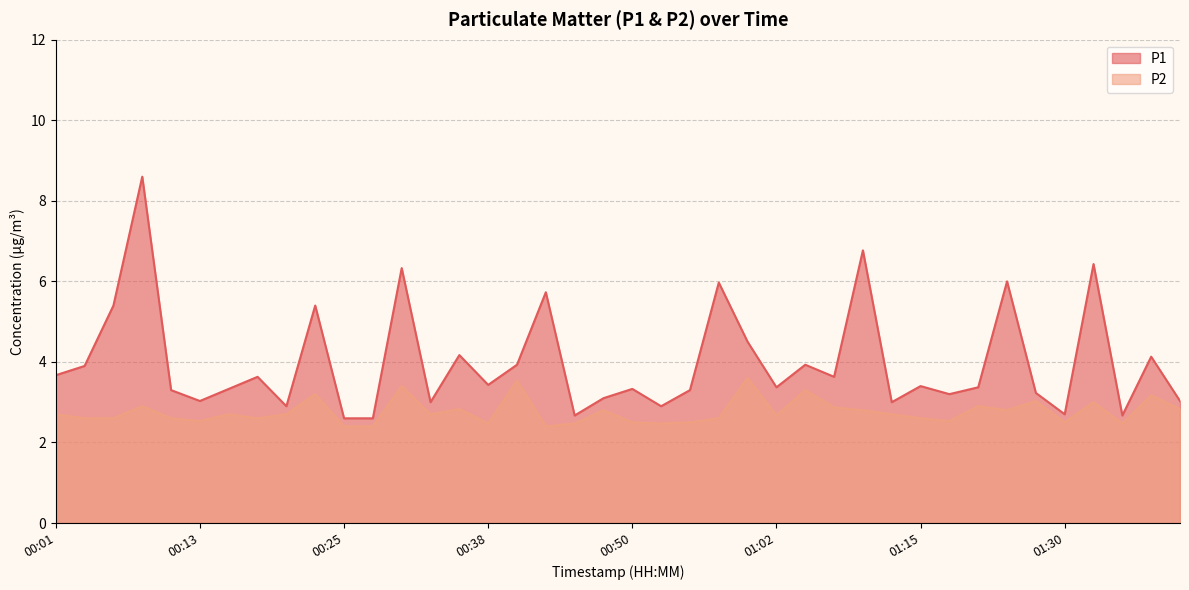

What is the total value across all series at 00:23?

8.6